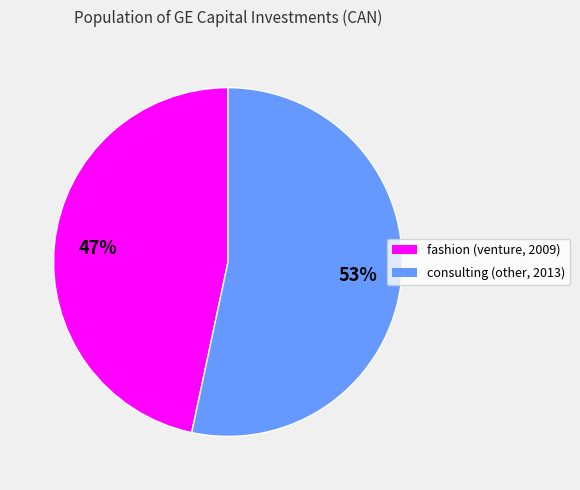

Count the number of slices in the pie.

2